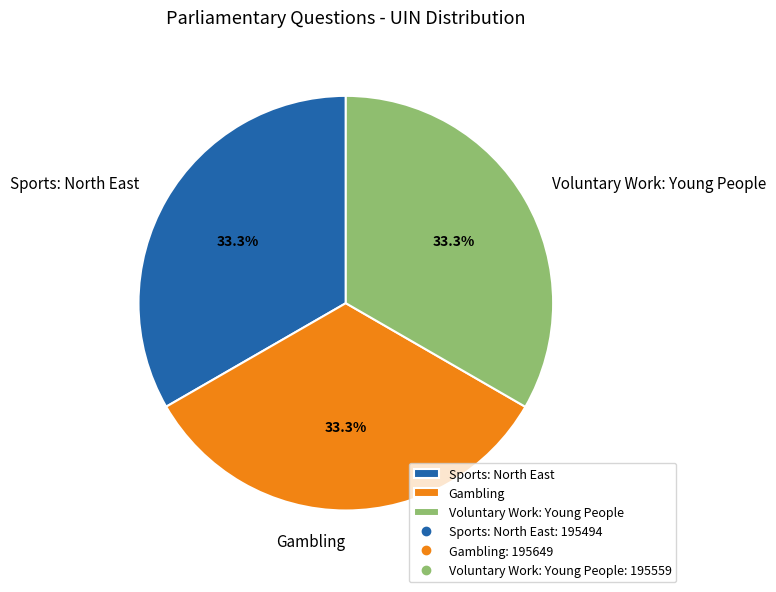

Approximately how many times larger is the value at Sports: North East compared to Gambling?

1.0